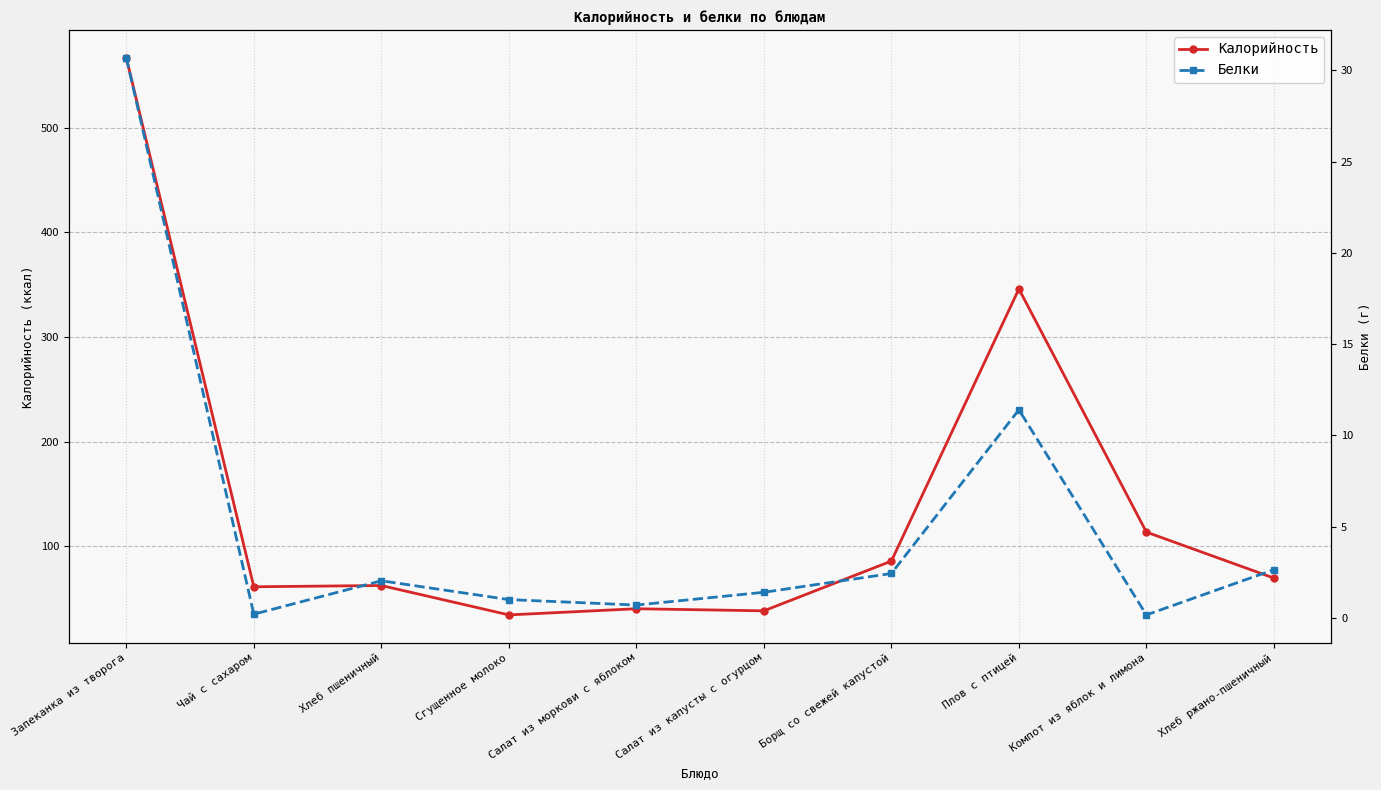

In Белки, how many points are higher than both neighbors (excluding endpoints)?

2